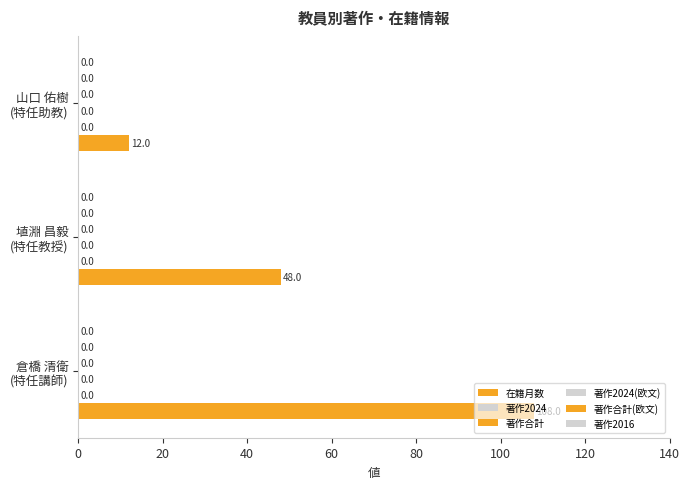

How many bars are there in total?

3